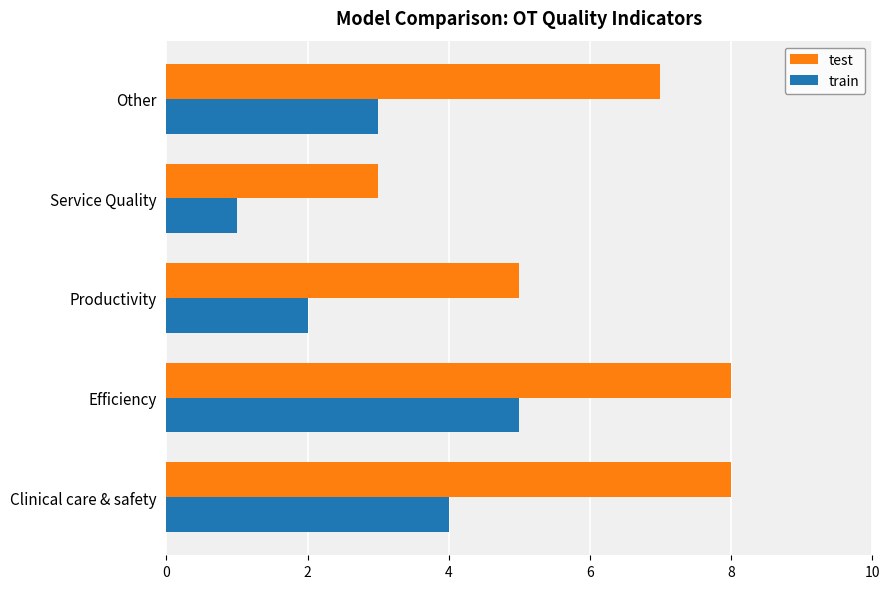

How many values in the train series are below 3?

2